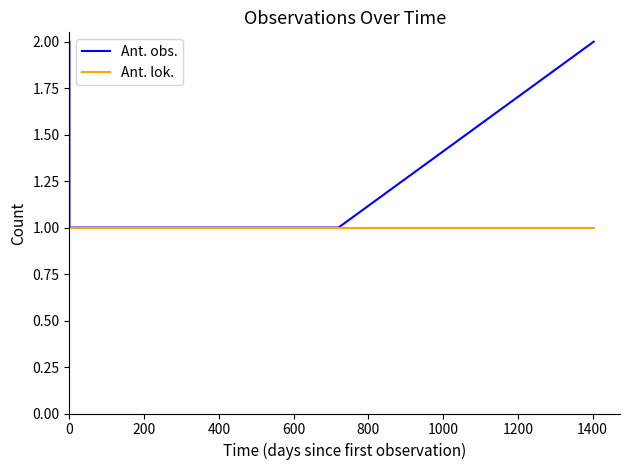

True or false: Ant. lok. and Ant. obs. cross at least once.

False